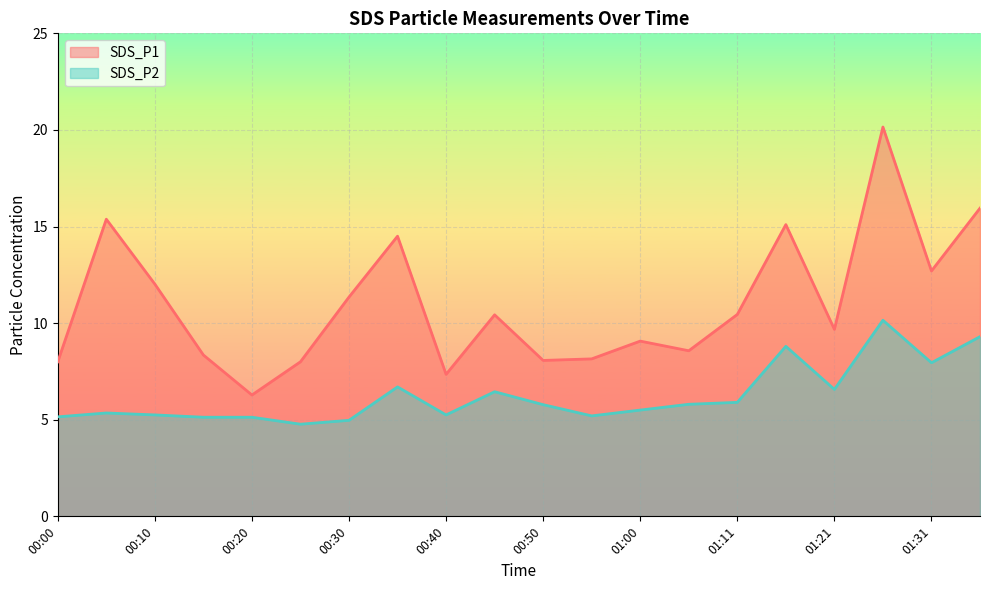

Which series has the widest spread of values?

SDS_P1